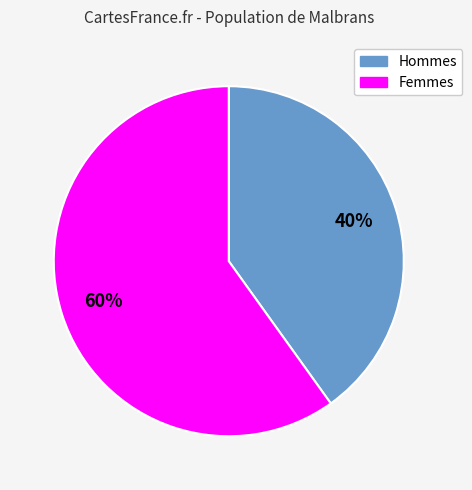

How many slices are in this pie chart?

2